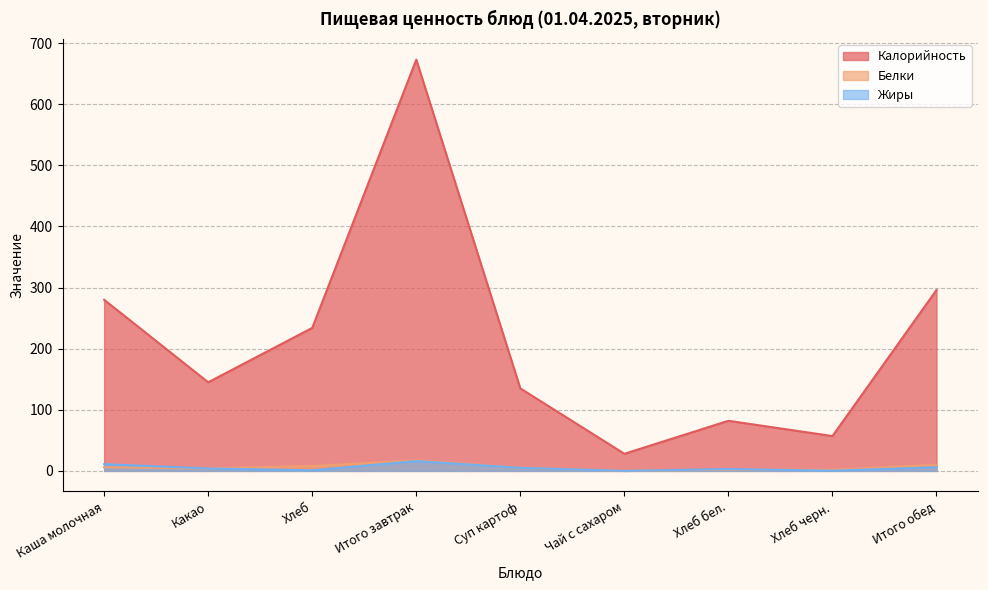

The Калорийность series shows 341.3 at Итого завтрак. True or false?

False